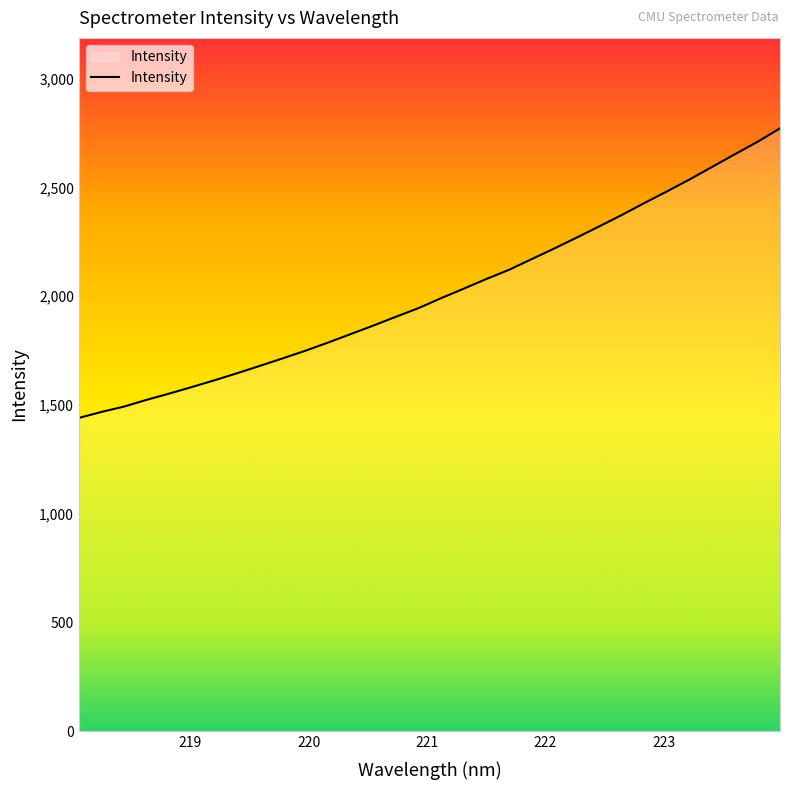

How many lines are shown in the chart?

1